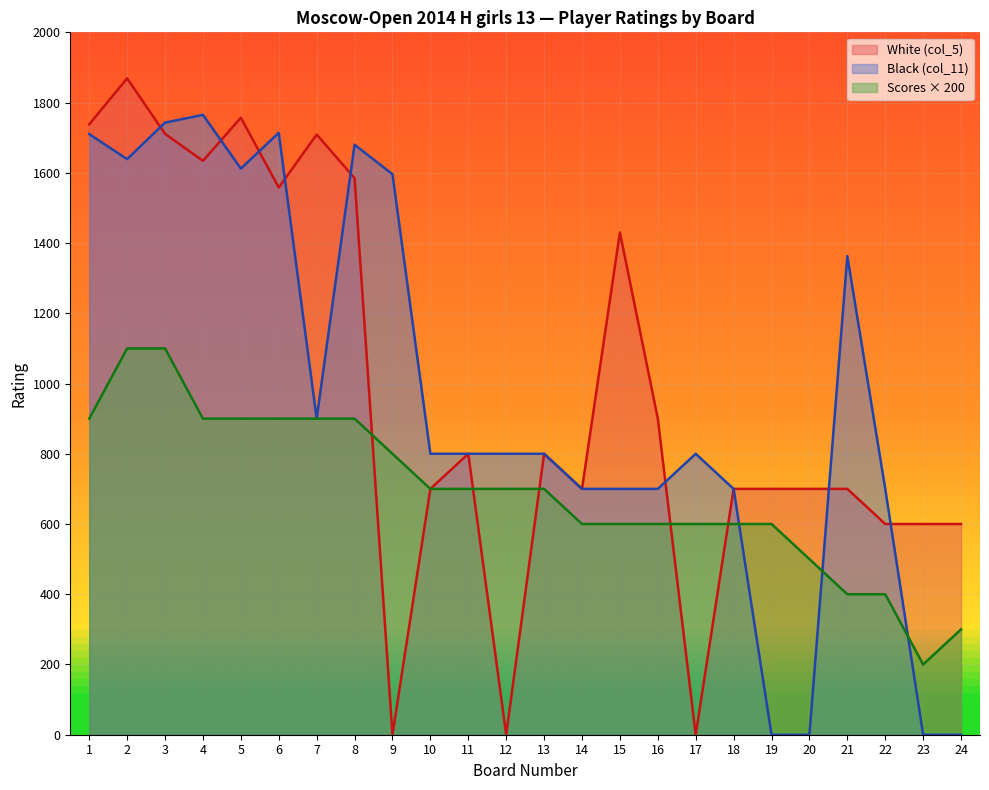

True or false: Scores has more than 1 points higher than both neighbors.

False